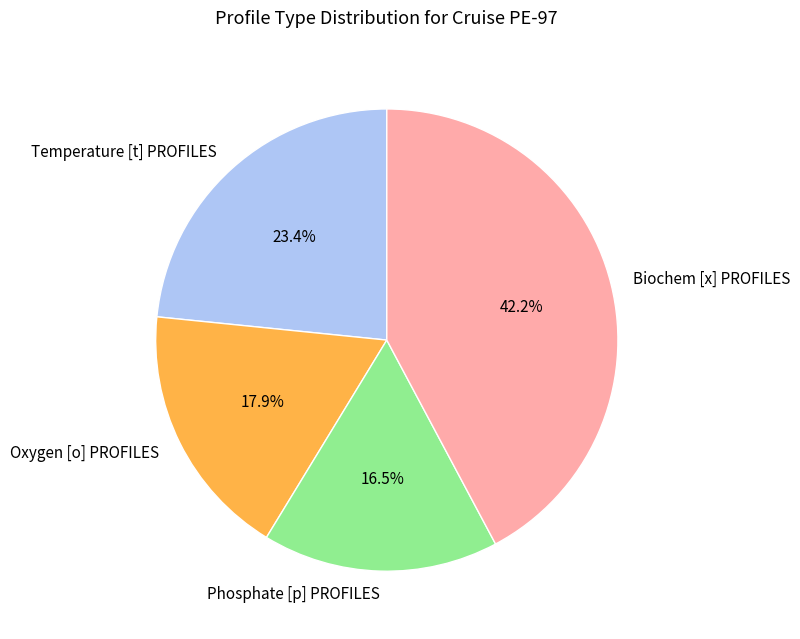

What is the total percentage of Phosphate [p] PROFILES and Biochem [x] PROFILES?

58.7%